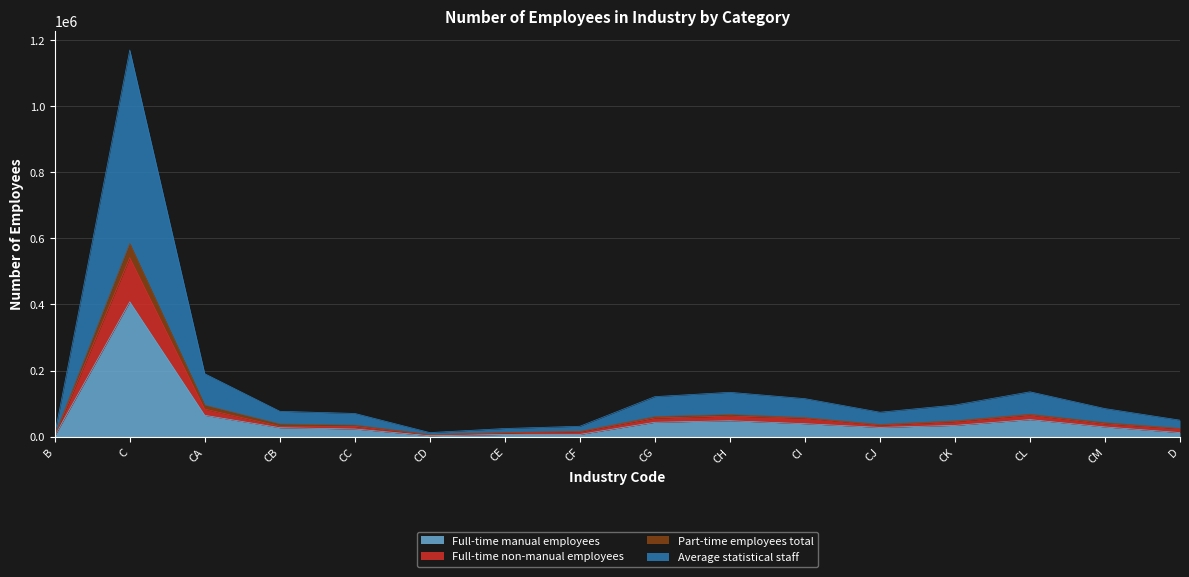

The value of Full-time manual employees at CM is 29601. True or false?

True